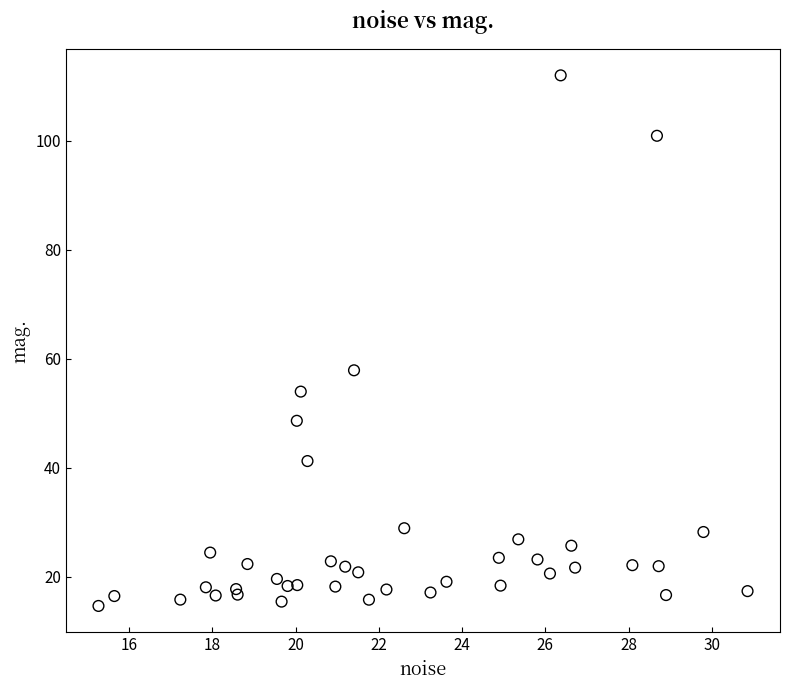

What Y value in the scatter plot is closest to 63?

57.9